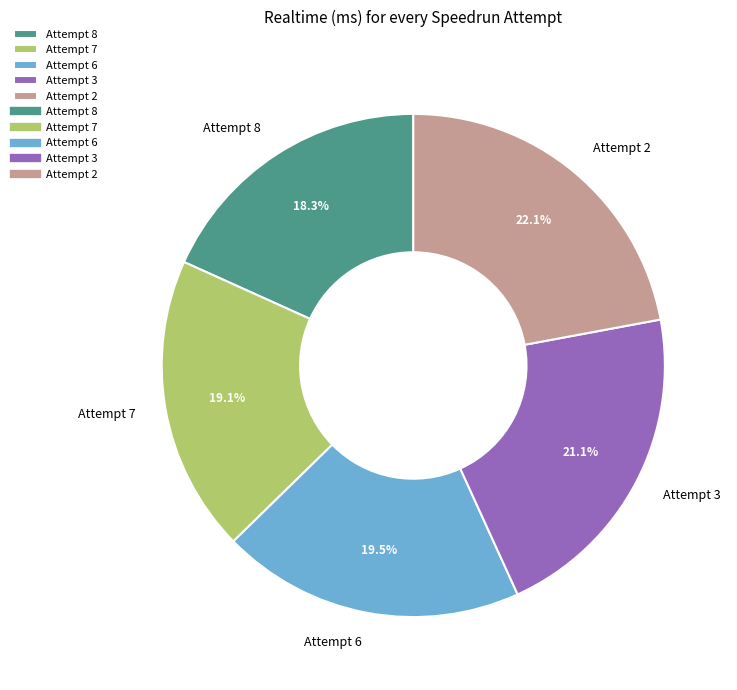

To the nearest percent, what percentage of the pie is Attempt 7?

19%